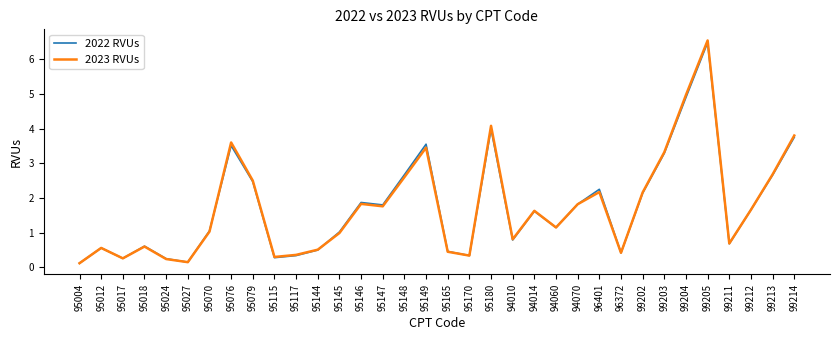

Which label corresponds to the largest value in the chart?

99205